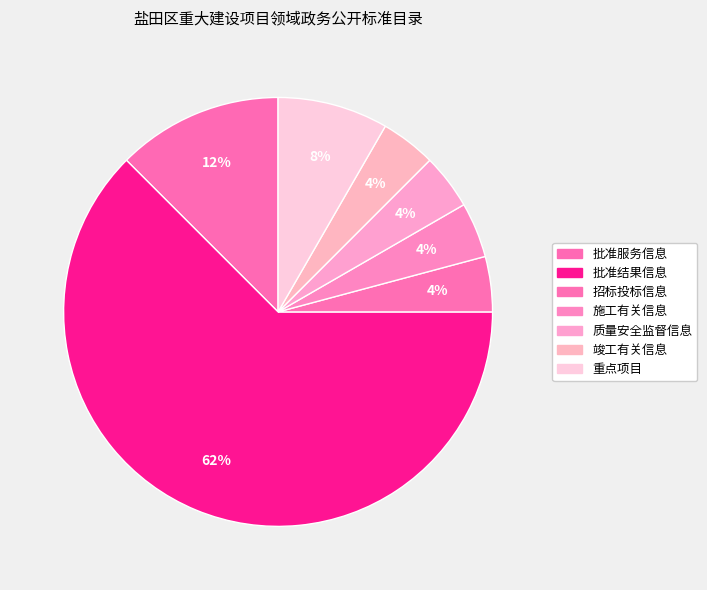

Which slice represents more than half of the pie?

批准结果信息